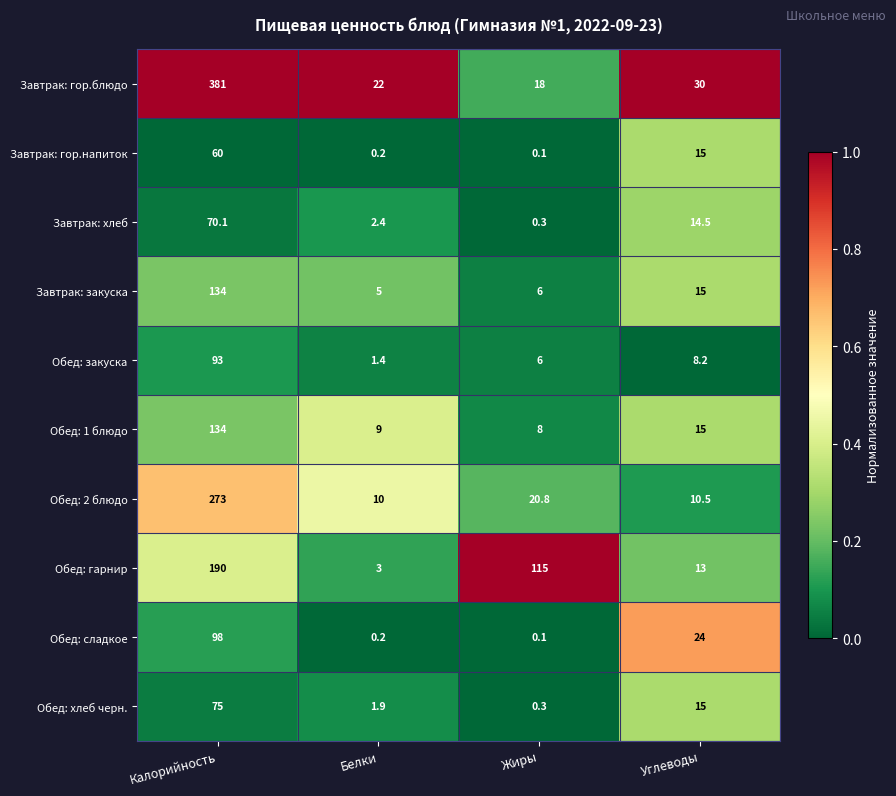

What is the difference between the maximum and minimum values in the Обед: закуска series?

91.6